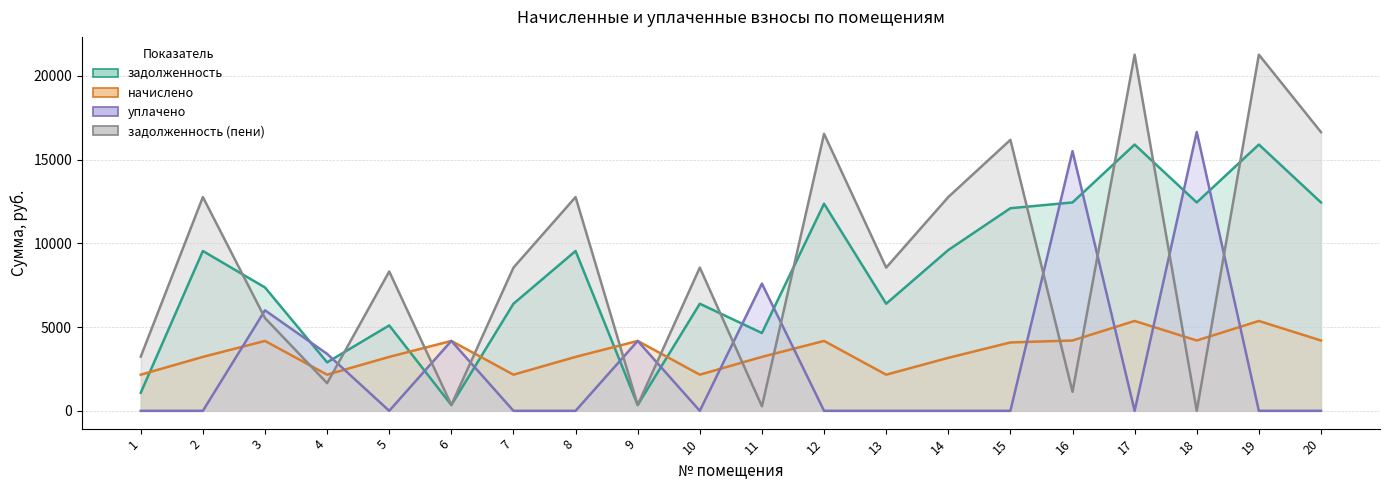

At which category is the sum across all series the highest?

17